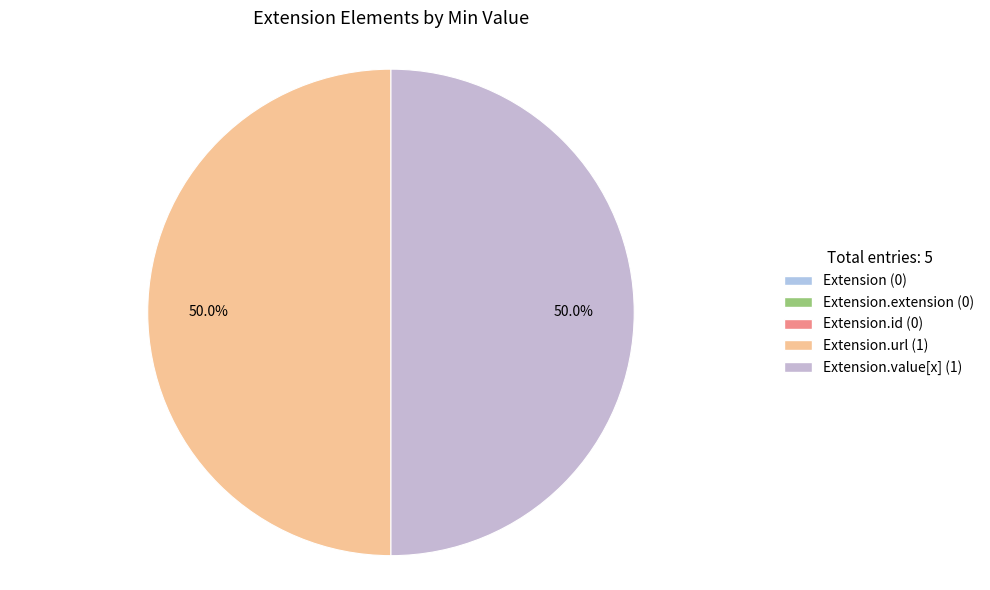

Count the number of slices in the pie.

5